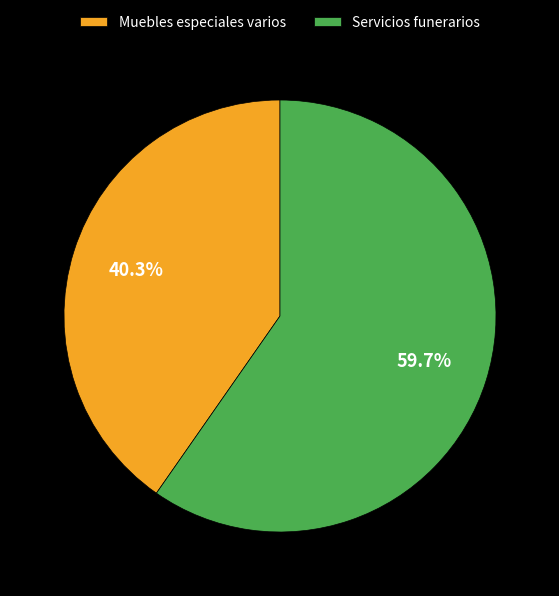

The Servicios funerarios slice represents 60% of the pie. True or false?

True